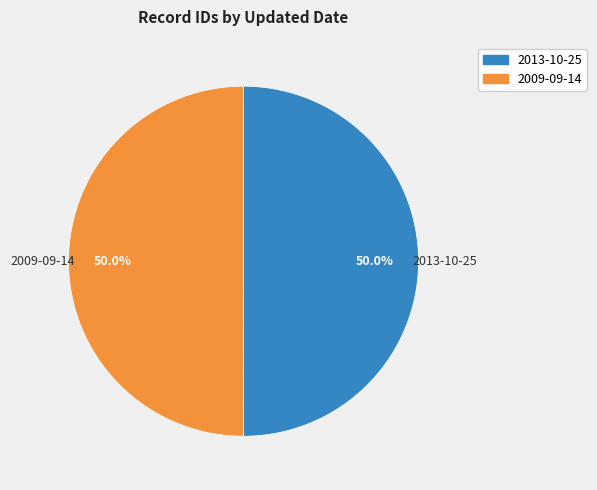

How many segments does this pie chart have?

2